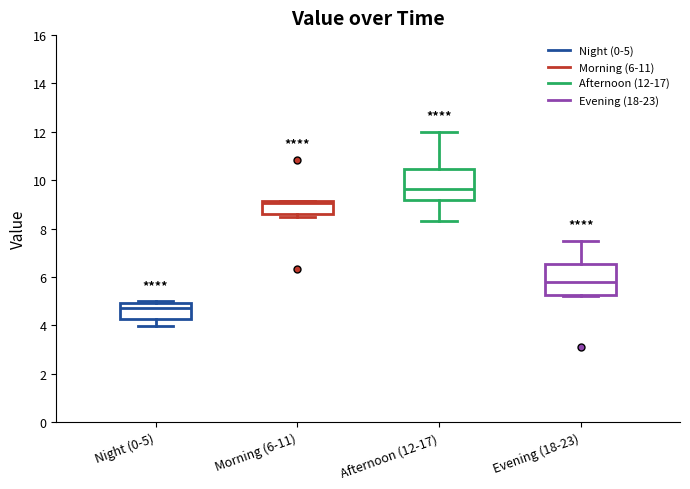

Reading left to right, transcribe this box plot: for each box, give where its median line is, the range the box spans, and where its two whiskers end, as read against the y-axis. The values are not printed on the chart, so give them approximately, as read against the axis.

Night (0-5): median 4.8, box 4.2 to 5.0, whiskers 4.0 to 5.0 (just above the box's upper edge)
Morning (6-11): median 9.0, box 8.6 to 9.2, whiskers 8.4 to 9.2
Afternoon (12-17): median 9.6, box 9.2 to 10.4, whiskers 8.4 to 12.0
Evening (18-23): median 5.8, box 5.2 to 6.6, whiskers 5.2 to 7.4